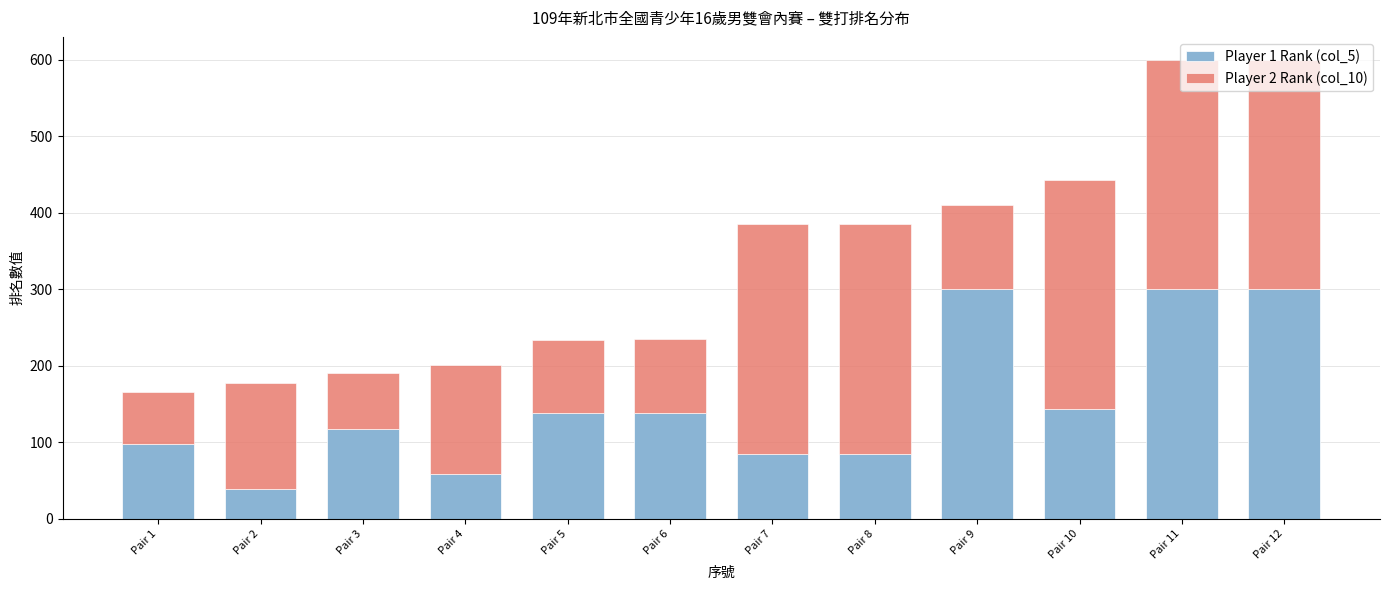

Which category has the lowest value in the Player 1 Rank (col_5) series?

Pair 2